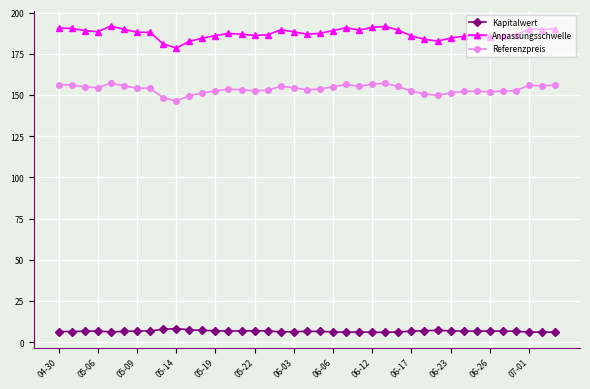

What is the sum of all Referenzpreis values?

5989.6